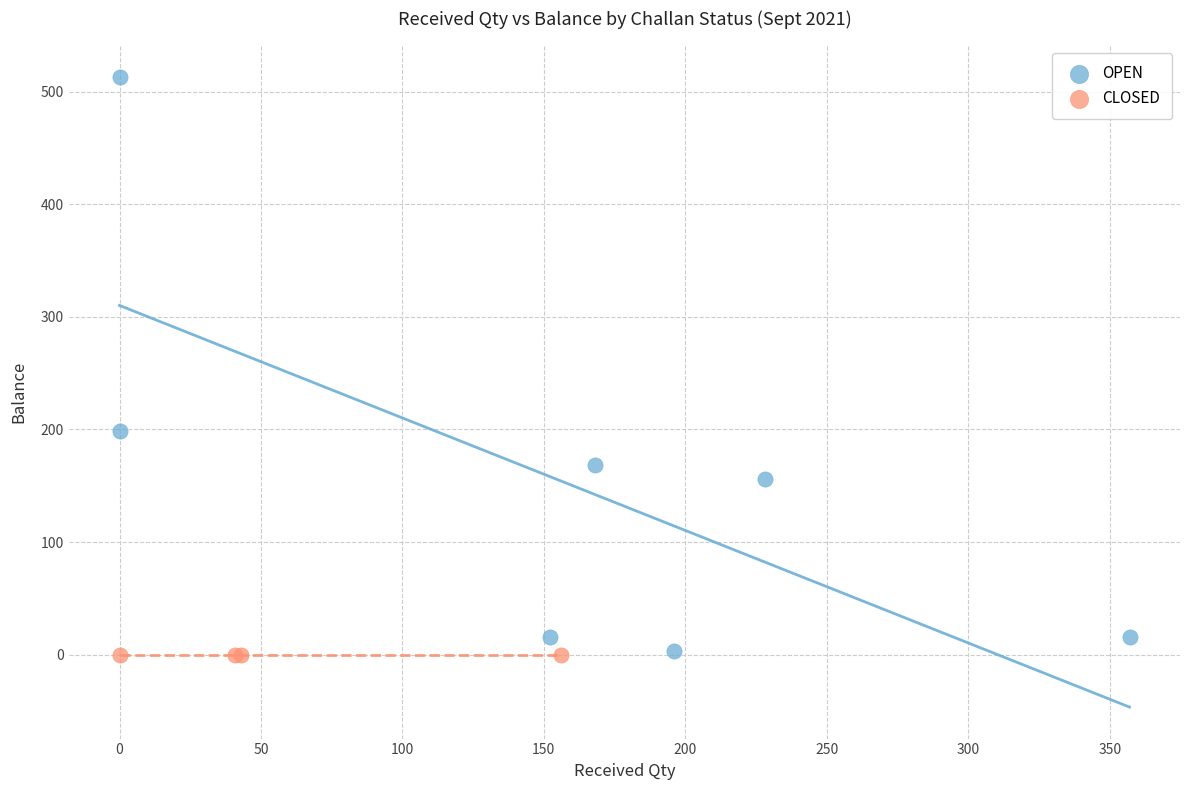

Which series contains the highest Y value?

OPEN